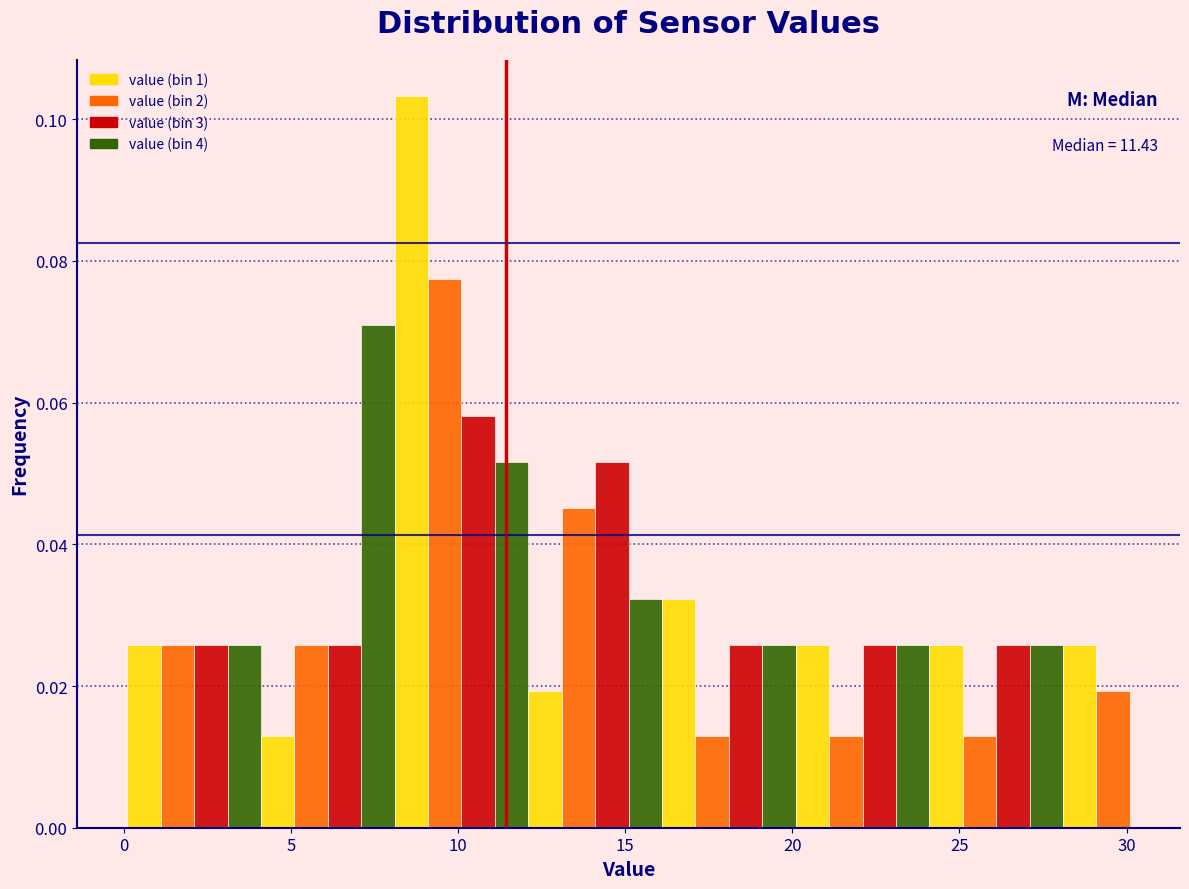

Read against the x-axis, roughly where is the centre of the tallest bar?

8.5